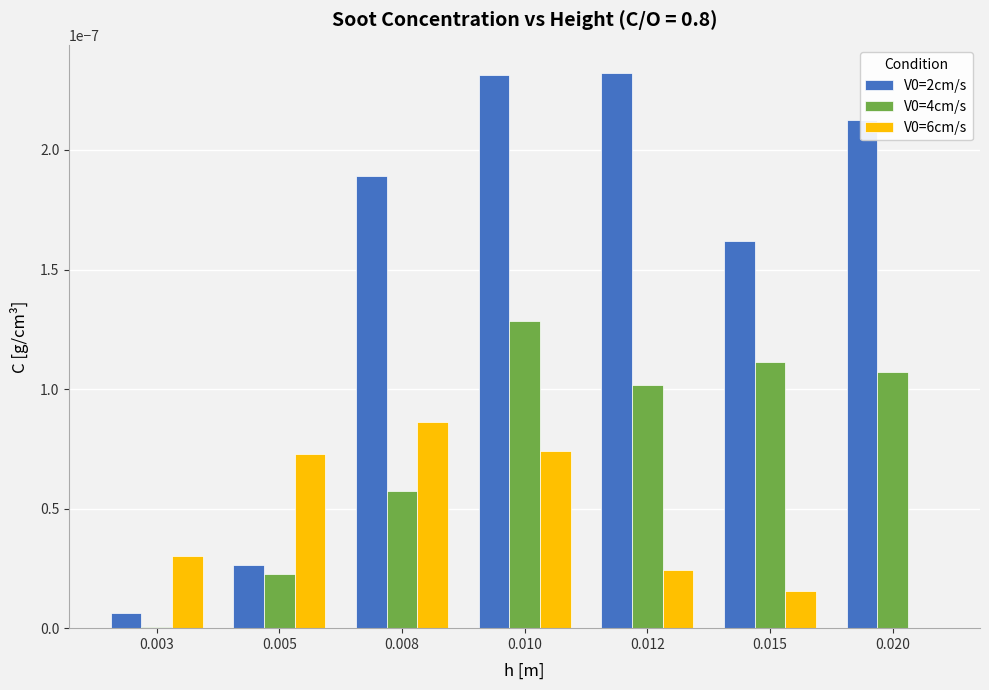

How many groups of bars are there?

7